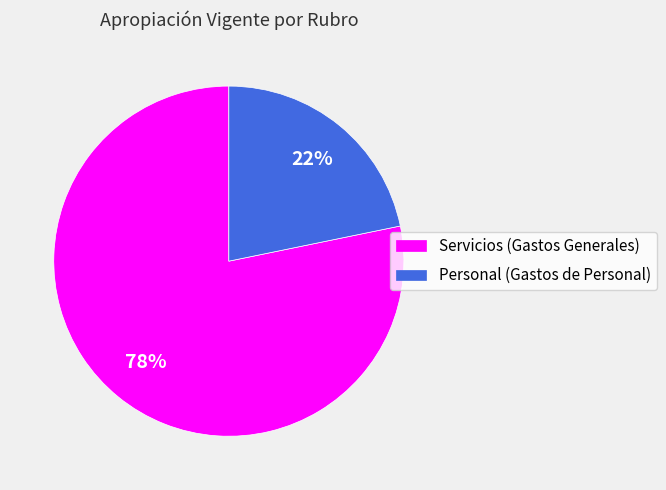

Is the sum of Servicios (Gastos Generales) and Personal (Gastos de Personal) greater than half?

Yes